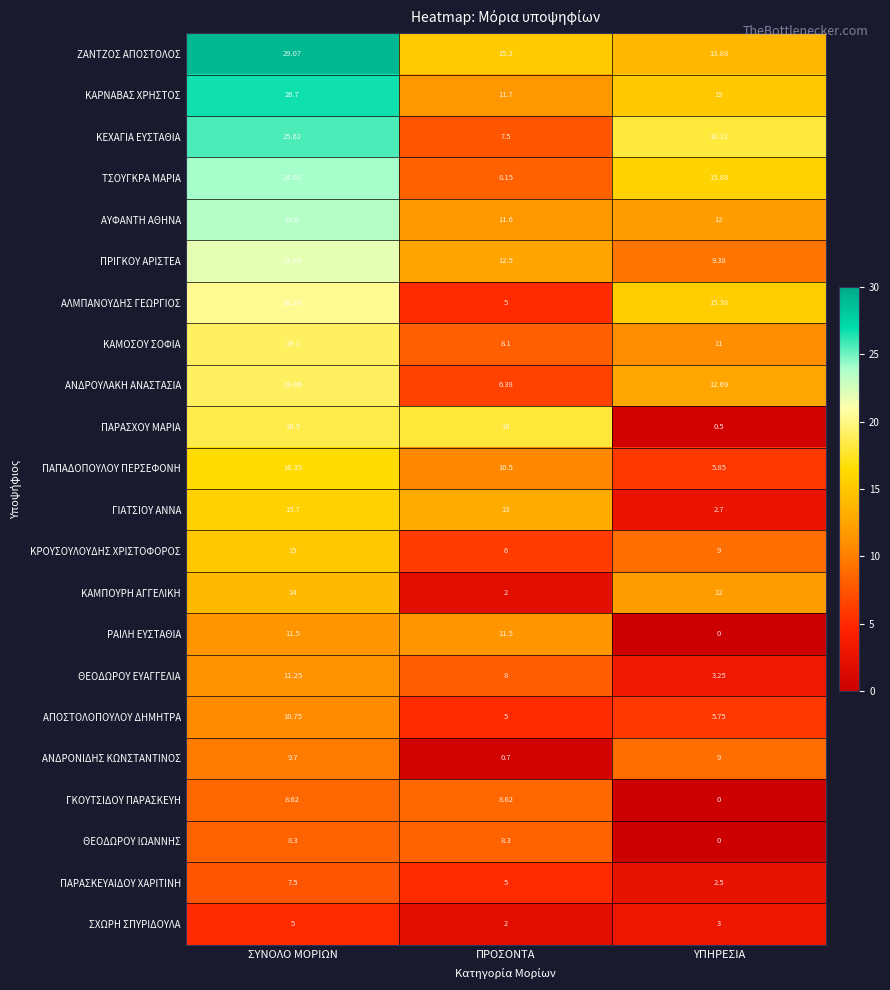

At which category is the sum across all series the highest?

ΣΥΝΟΛΟ ΜΟΡΙΩΝ